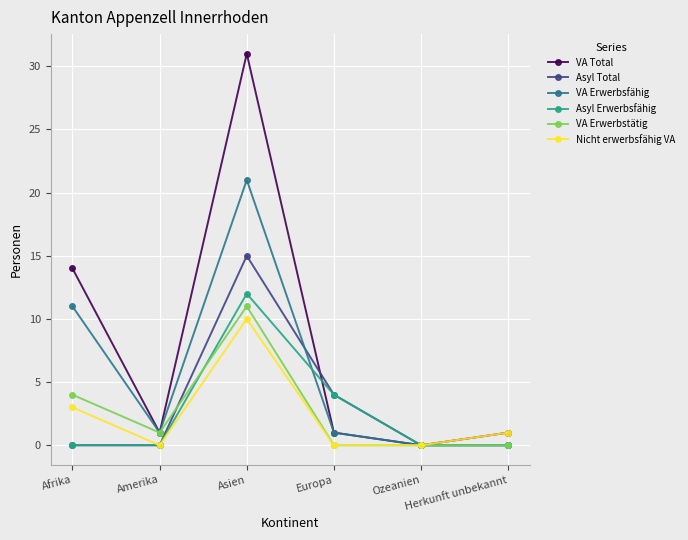

Between Afrika and Europa, which series saw the biggest shift?

VA Total